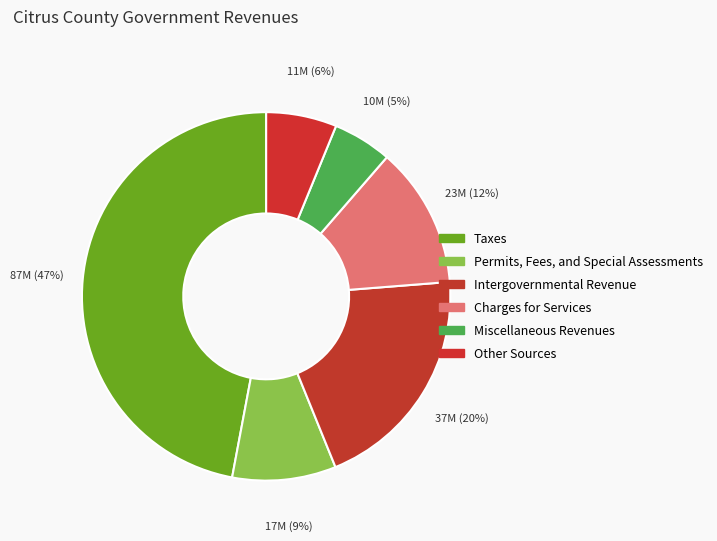

Is Taxes the majority of the pie?

No